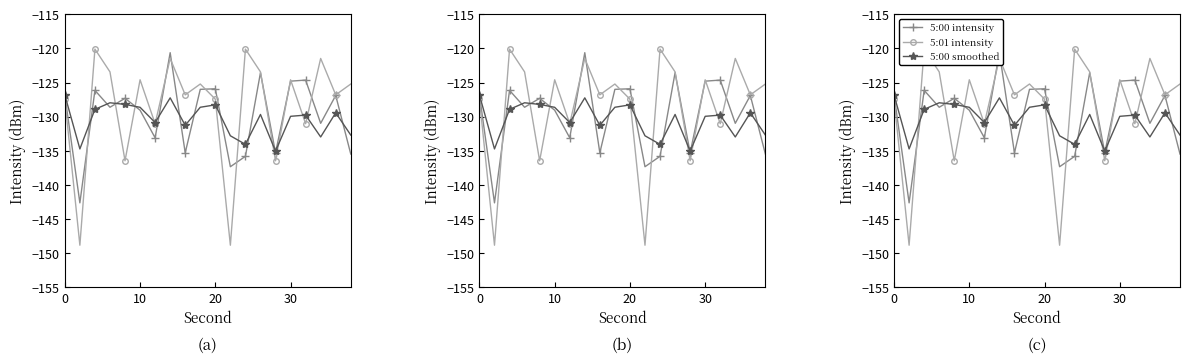

What are all the series names shown in the legend?

5:00 intensity, 5:01 intensity, 5:00 smoothed